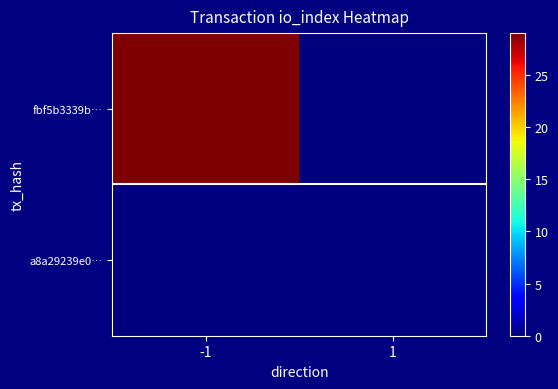

At which category is the sum across all series the highest?

-1